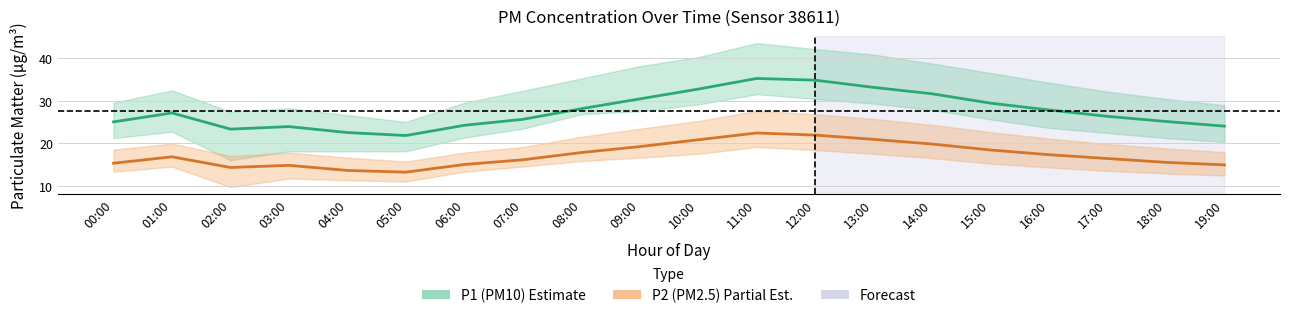

At which label does P2 (PM2.5) first exceed 16?

01:00